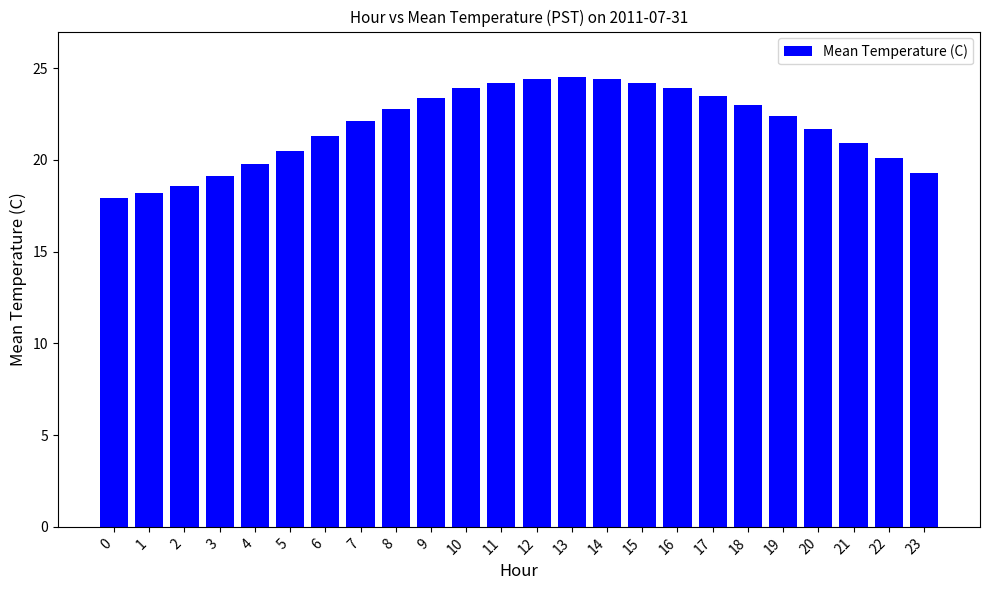

The chart shows a value of 36.6 at 20. True or false?

False